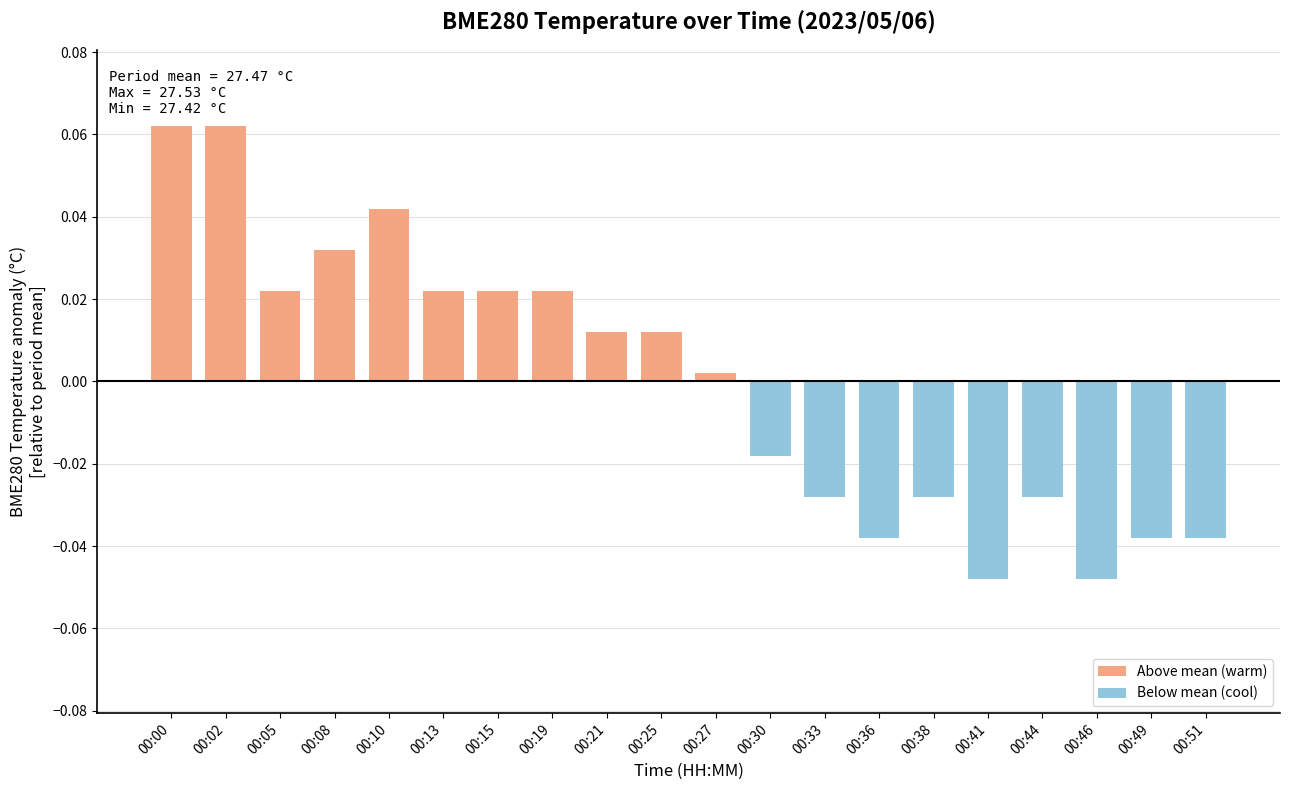

The value at 00:41 is -0.1. True or false?

False